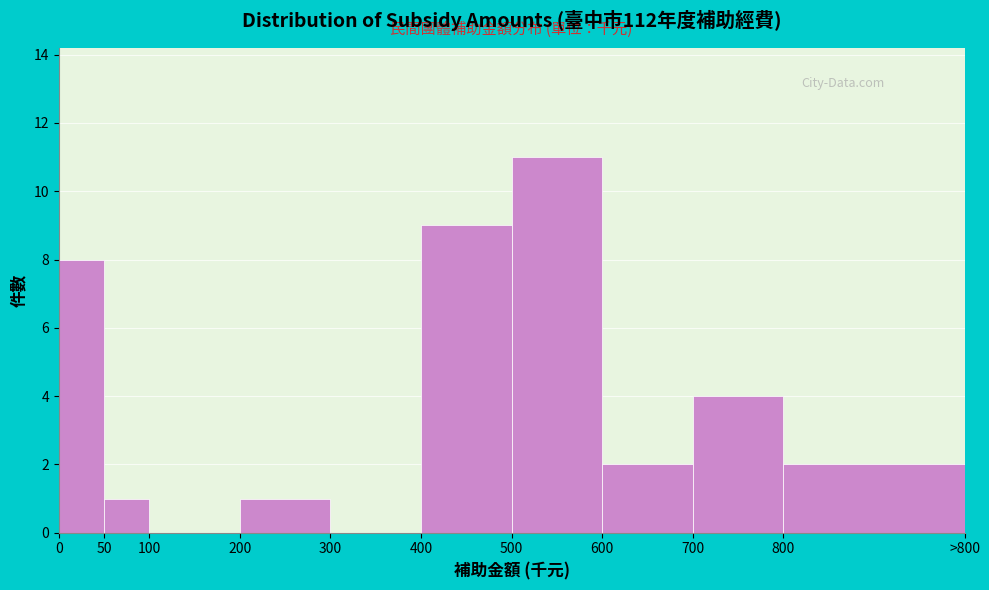

Reading right to left, what are all the values shown in this chart?

800=2	700=4	600=2	500=11	400=9	300=0	200=1	100=0	50=1	0=8